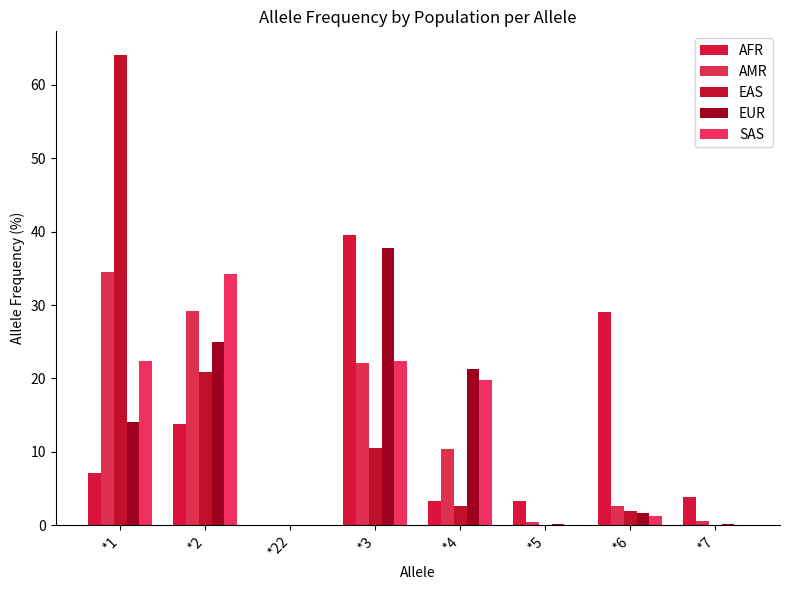

How many categories are shown in the chart?

8